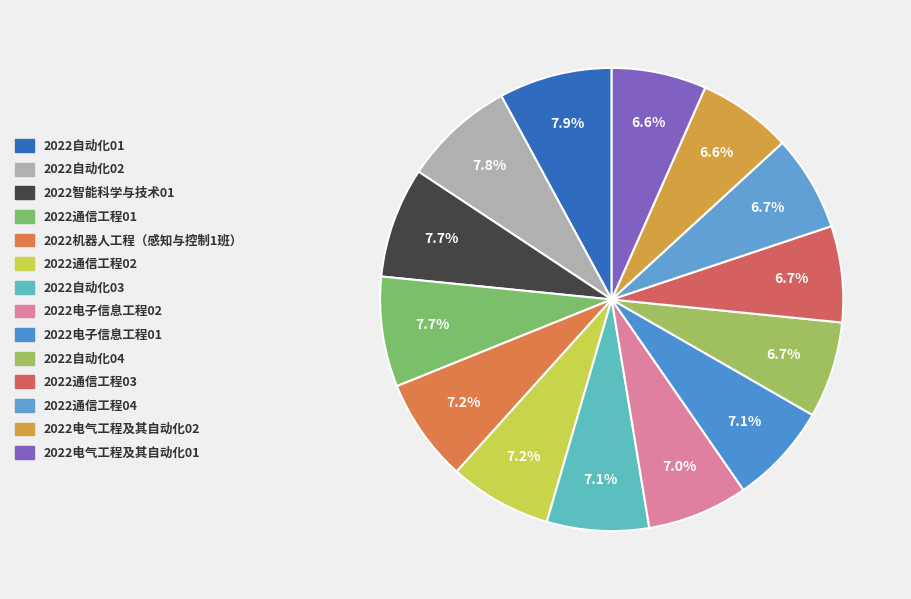

Rank the categories by value from lowest to highest.

2022电气工程及其自动化02, 2022电气工程及其自动化01, 2022通信工程04, 2022通信工程03, 2022自动化04, 2022电子信息工程02, 2022电子信息工程01, 2022自动化03, 2022通信工程02, 2022机器人工程（感知与控制1班）, 2022通信工程01, 2022智能科学与技术01, 2022自动化02, 2022自动化01